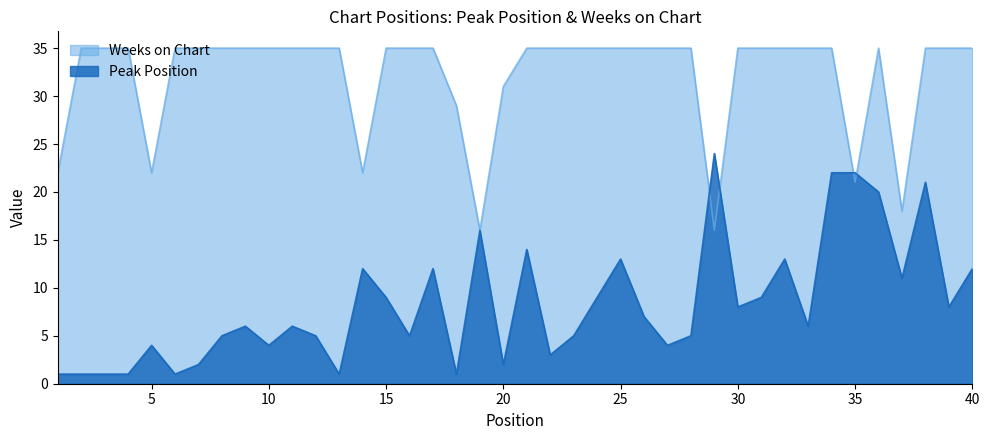

List the series in order of their peak value, highest first.

Weeks on Chart, Peak Position